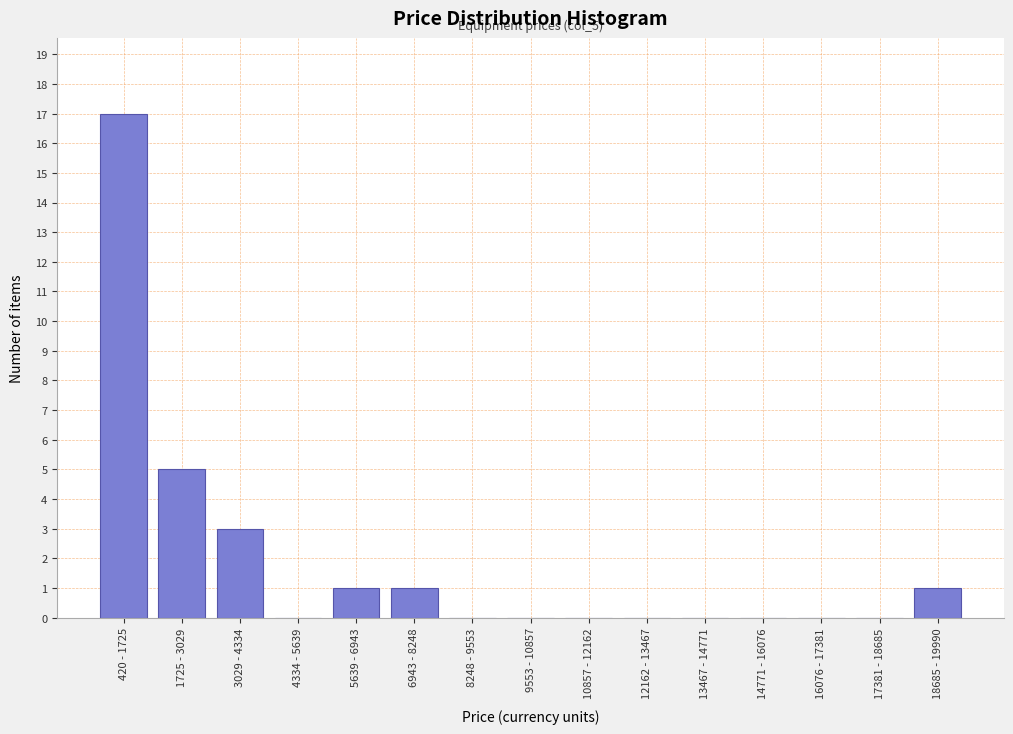

Reading left to right, extract all data points from this chart.

420 - 1725=17	1725 - 3029=5	3029 - 4334=3	4334 - 5639=0	5639 - 6943=1	6943 - 8248=1	8248 - 9553=0	9553 - 10857=0	10857 - 12162=0	12162 - 13467=0	13467 - 14771=0	14771 - 16076=0	16076 - 17381=0	17381 - 18685=0	18685 - 19990=1